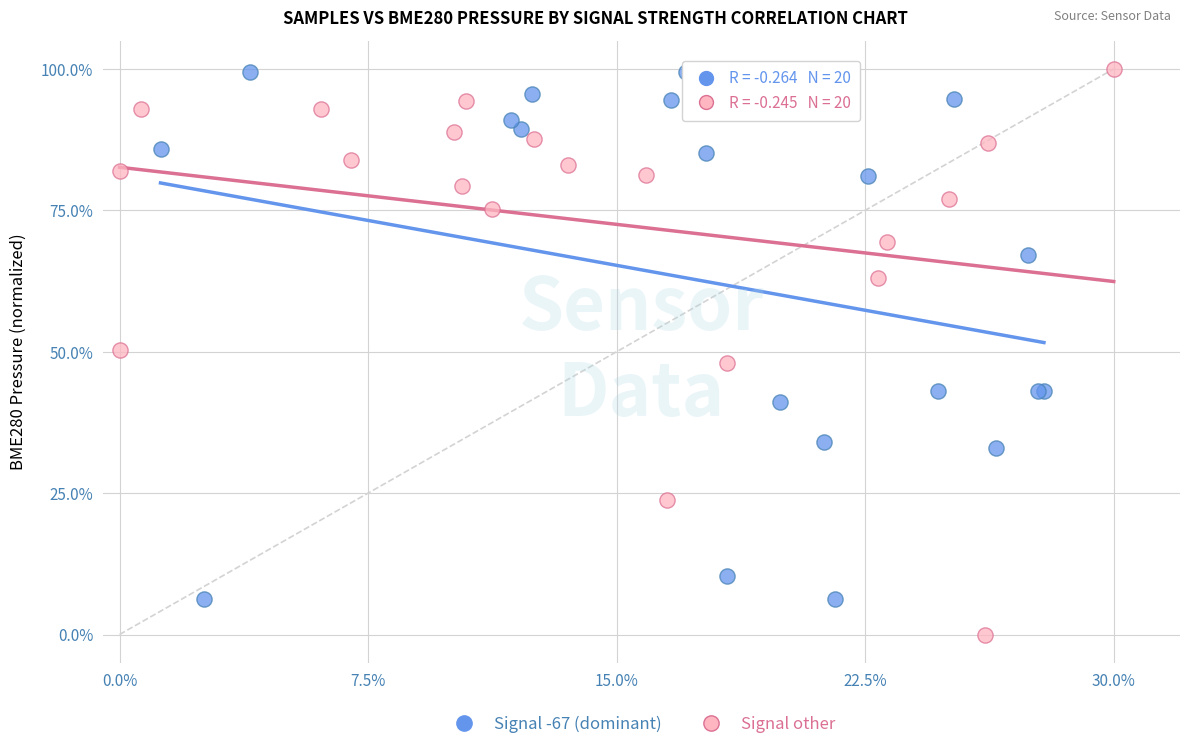

Which series reaches the minimum Y coordinate?

Signal other